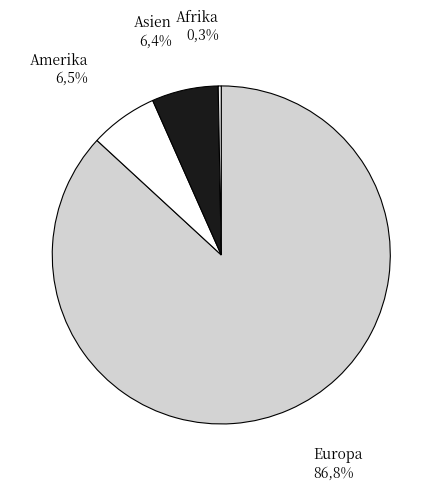

To the nearest percent, what is the difference between the largest and smallest slice percentages?

87%